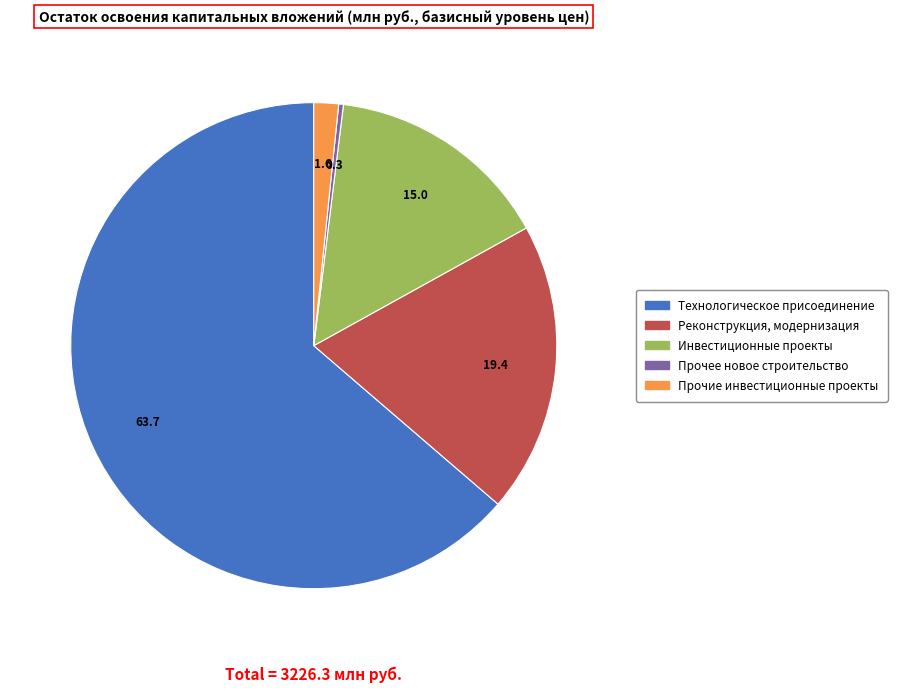

What is the smallest slice in the pie chart?

Прочее новое строительство